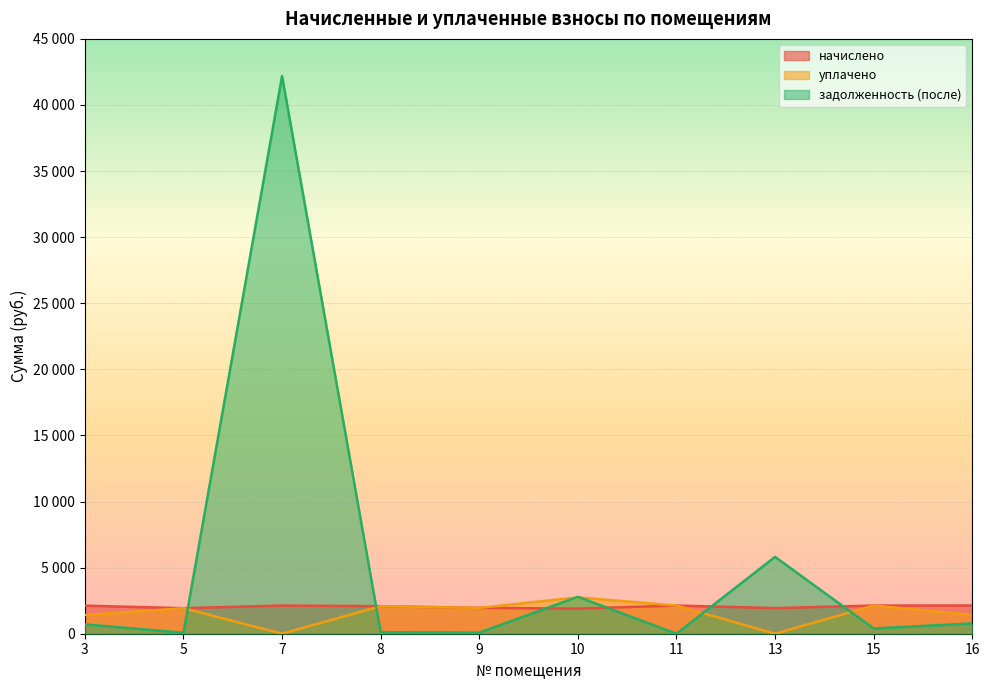

After their last crossing, which series has the higher values: задолженность (после) or уплачено?

уплачено